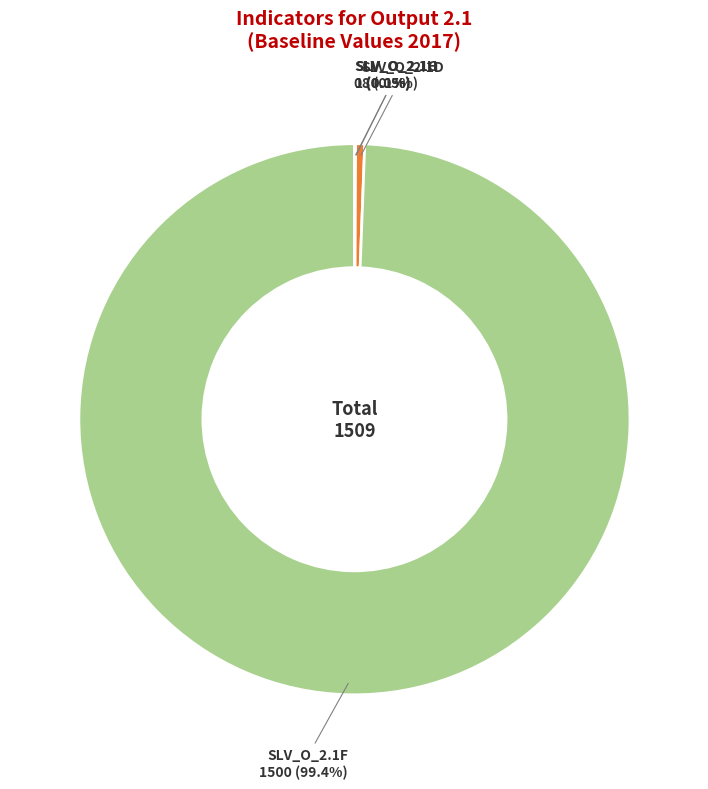

Does SLV_O_2.1H account for over 50% of the chart?

No